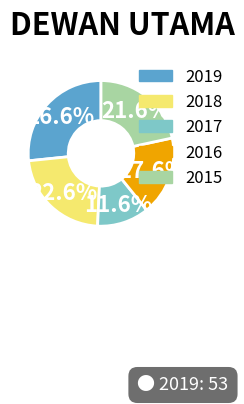

Between 2018 and 2016, which is larger?

2018